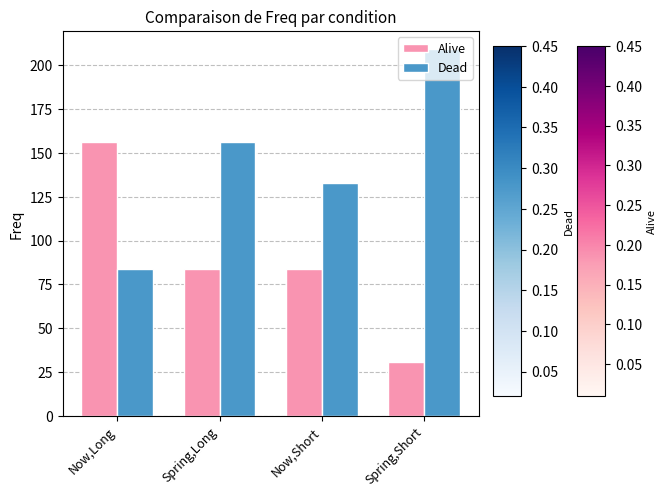

What is the lowest value of the Alive series?

31